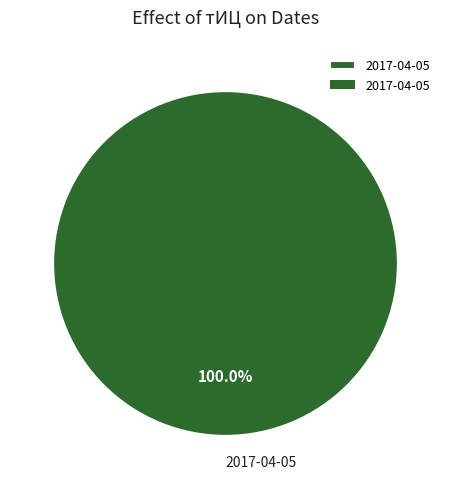

Which category accounts for the majority?

2017-04-05